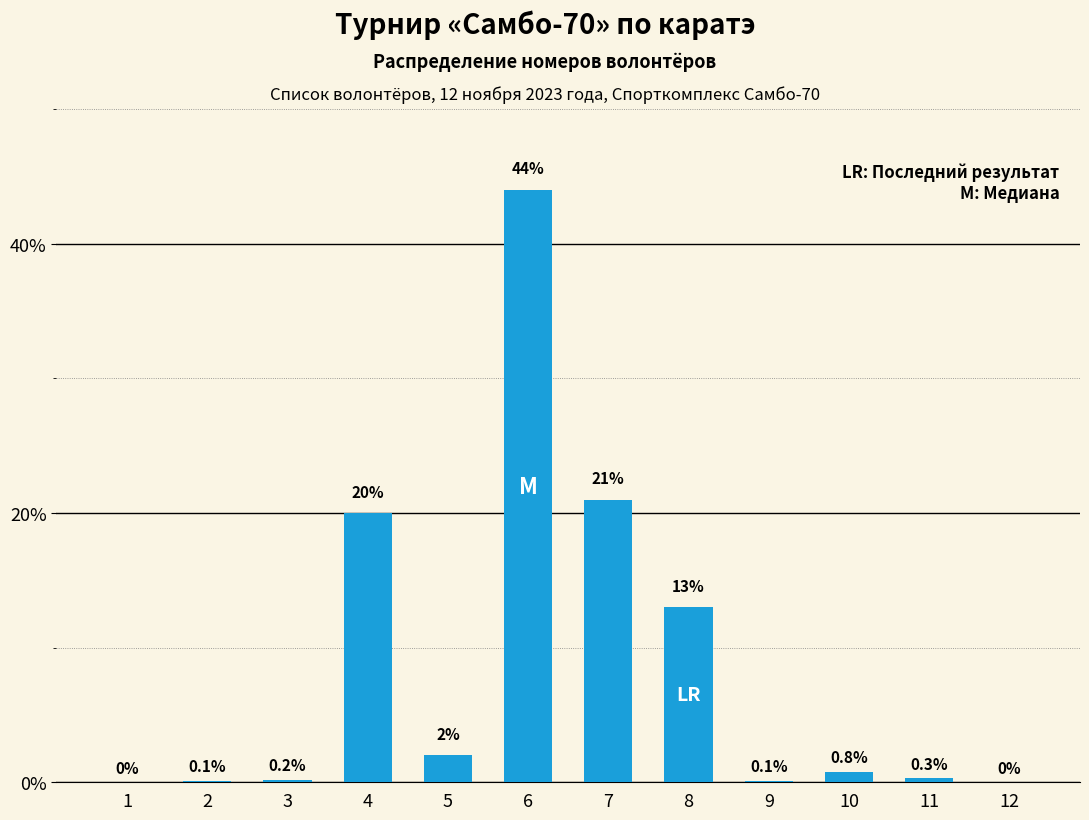

Reading left to right, what are all the values shown in this chart?

1=0.0	2=0.1	3=0.2	4=20.0	5=2.0	6=44.0	7=21.0	8=13.0	9=0.1	10=0.8	11=0.3	12=0.0